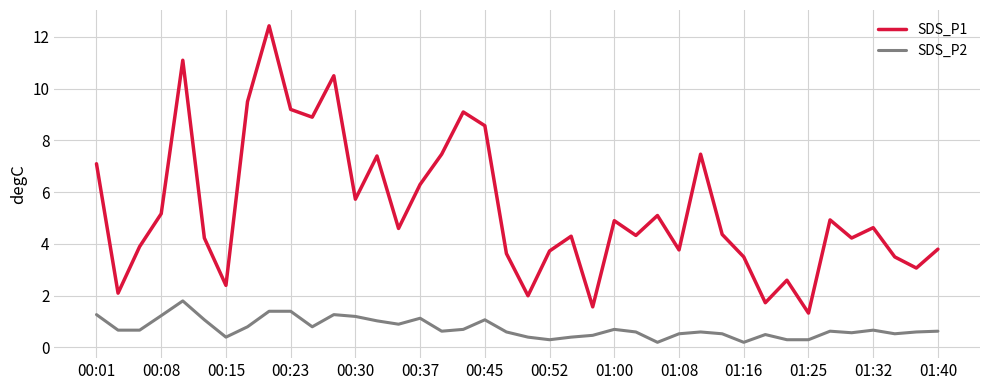

Which series has the largest total across all categories?

SDS_P1